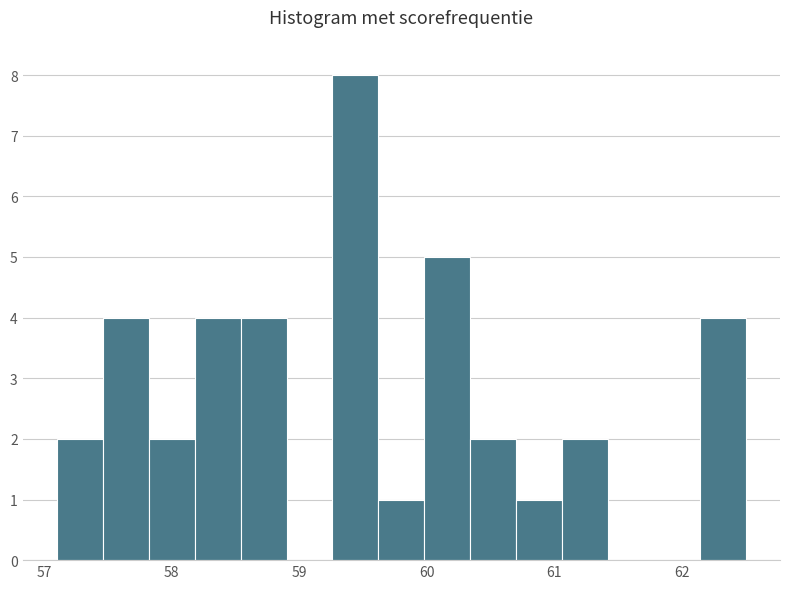

Around what value on the x-axis is the tallest bar? Give the approximate position of its centre, as read against the axis.

59.4